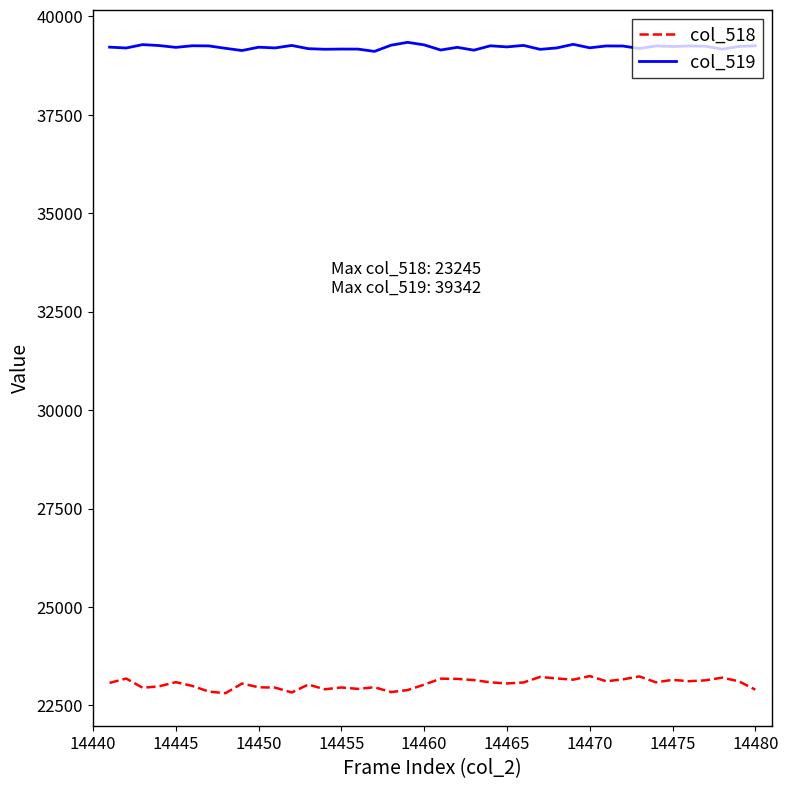

List the series in order of their peak value, highest first.

col_519, col_518